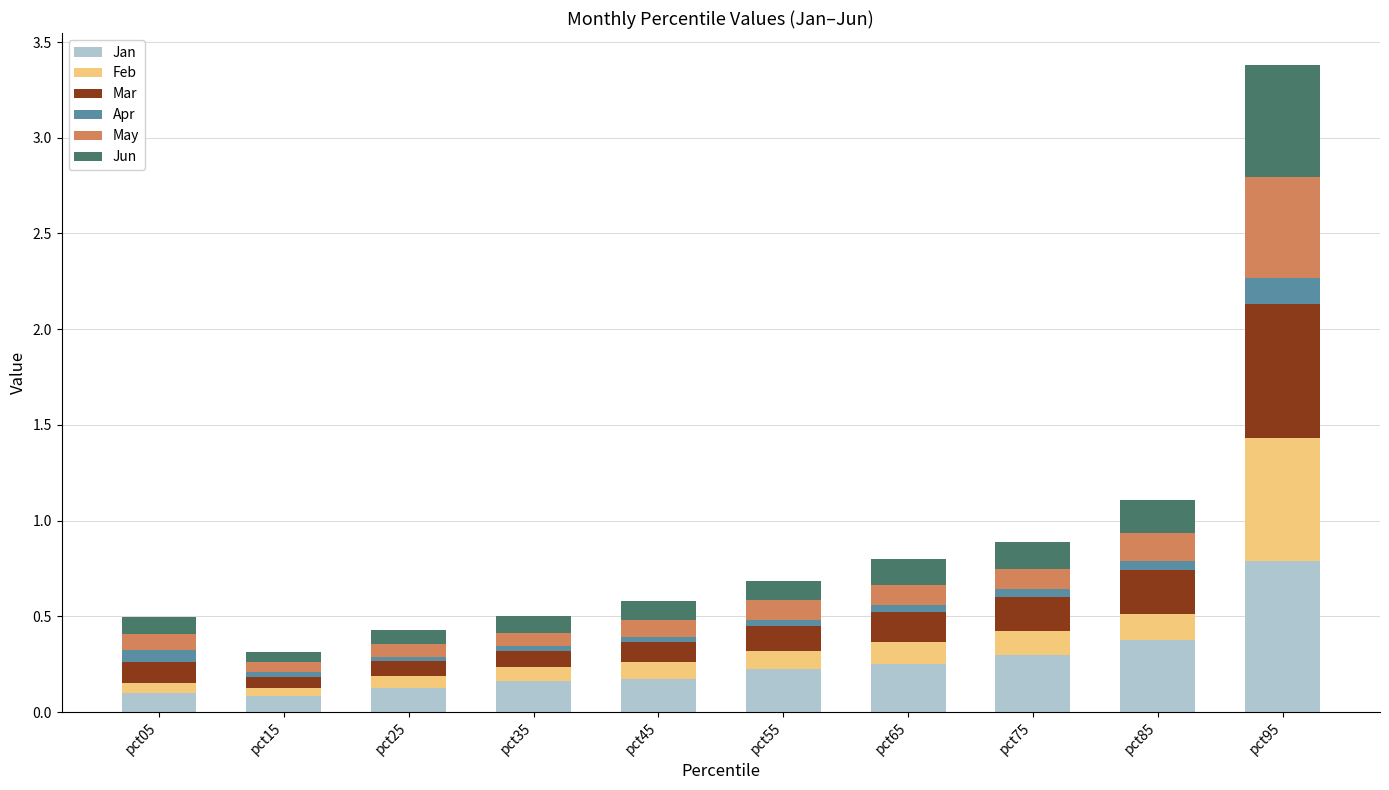

Which category has the highest value in the Jan series?

pct95